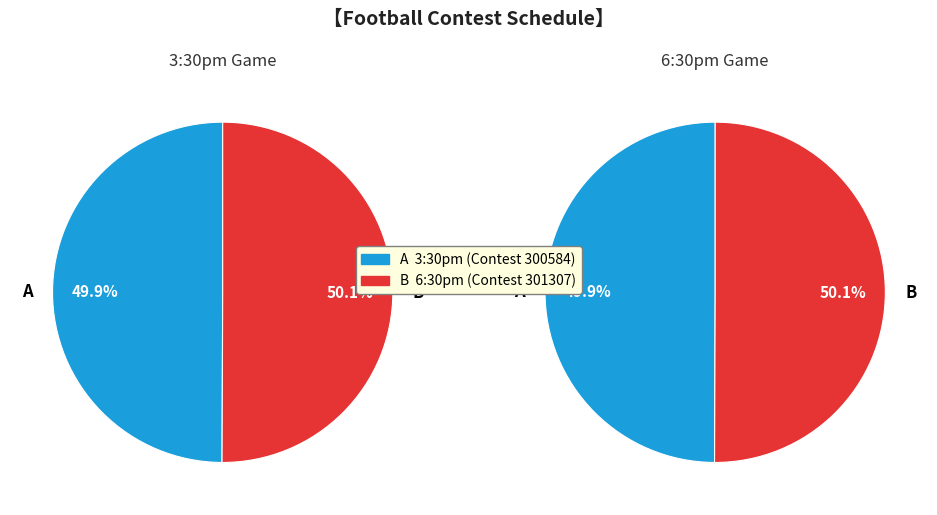

Is it true that 6:30pm is 38% of the pie?

False